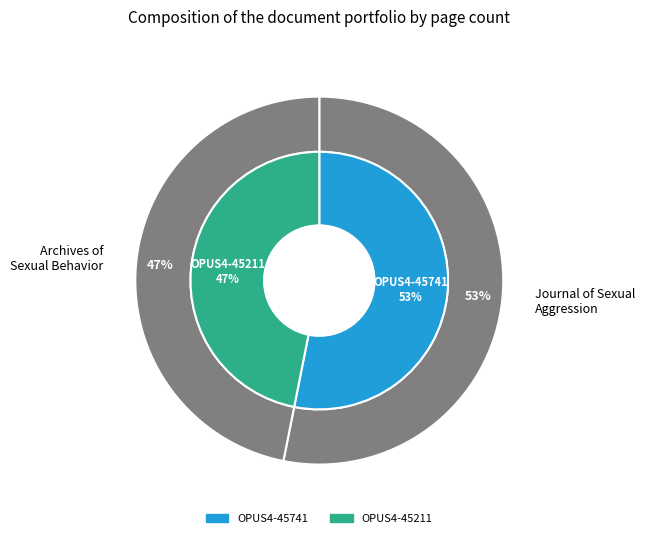

To the nearest percent, what is the difference between the OPUS4-45211 and OPUS4-45741 slice percentages?

6%